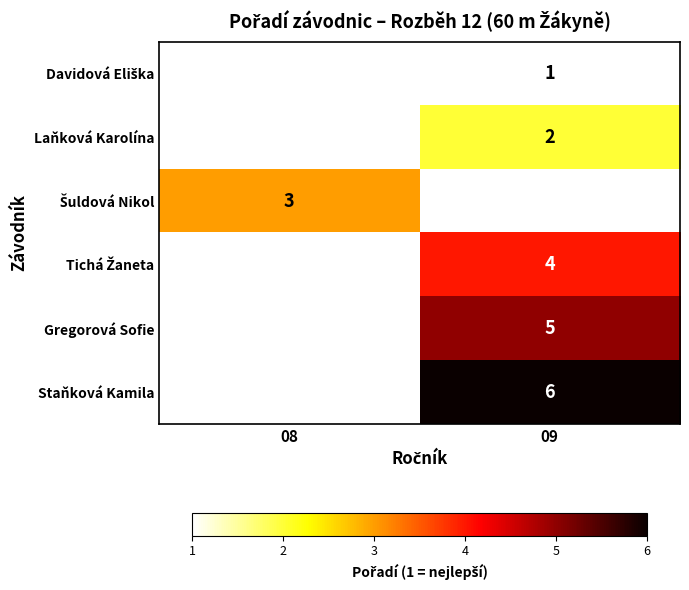

The value of Gregorová Sofie at 09 is 9. True or false?

False